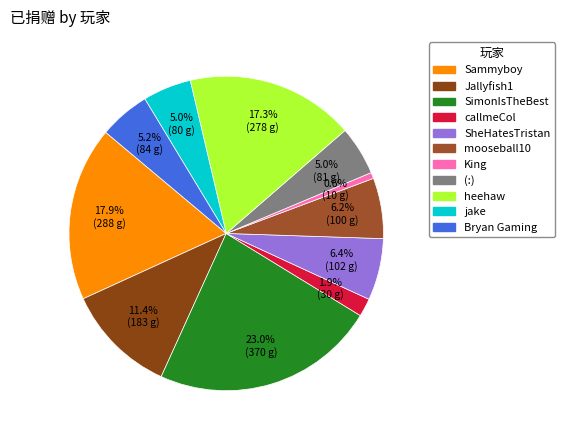

Is it true that mooseball10 is 6% of the pie?

True